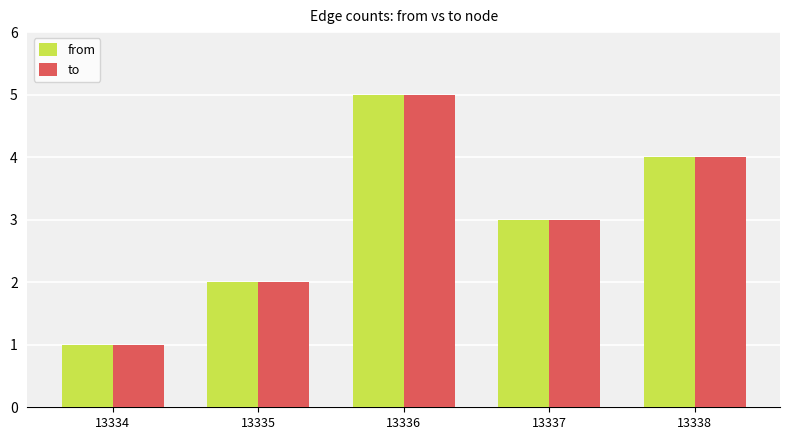

At which label does from first exceed 3?

13336